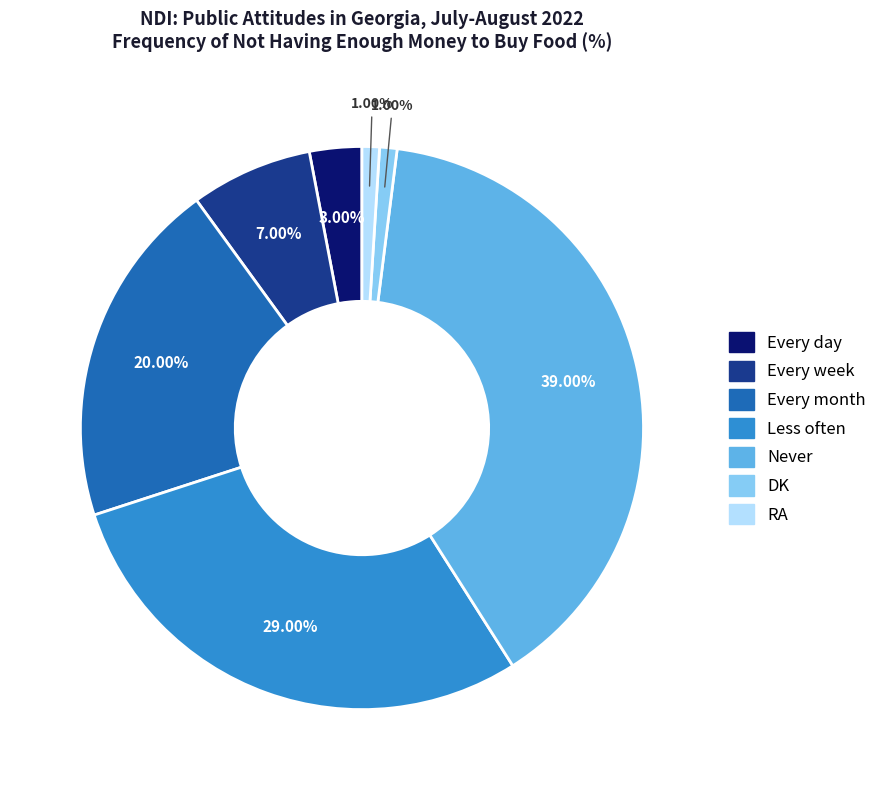

Between Every week and Never, which is larger?

Never